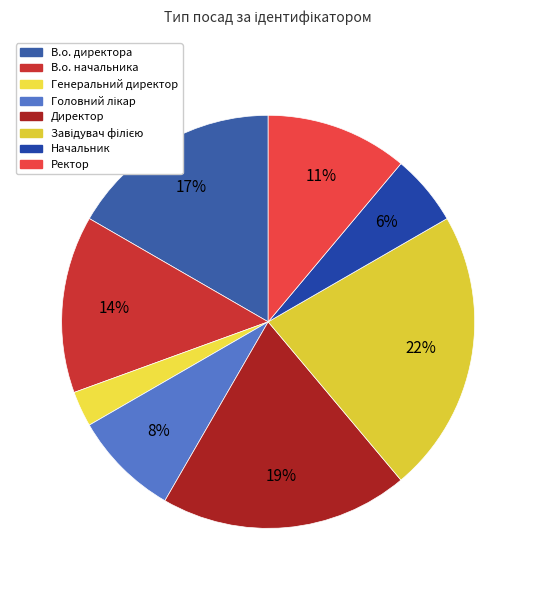

What is the total percentage of Генеральний директор and В.о. директора?

19.4%